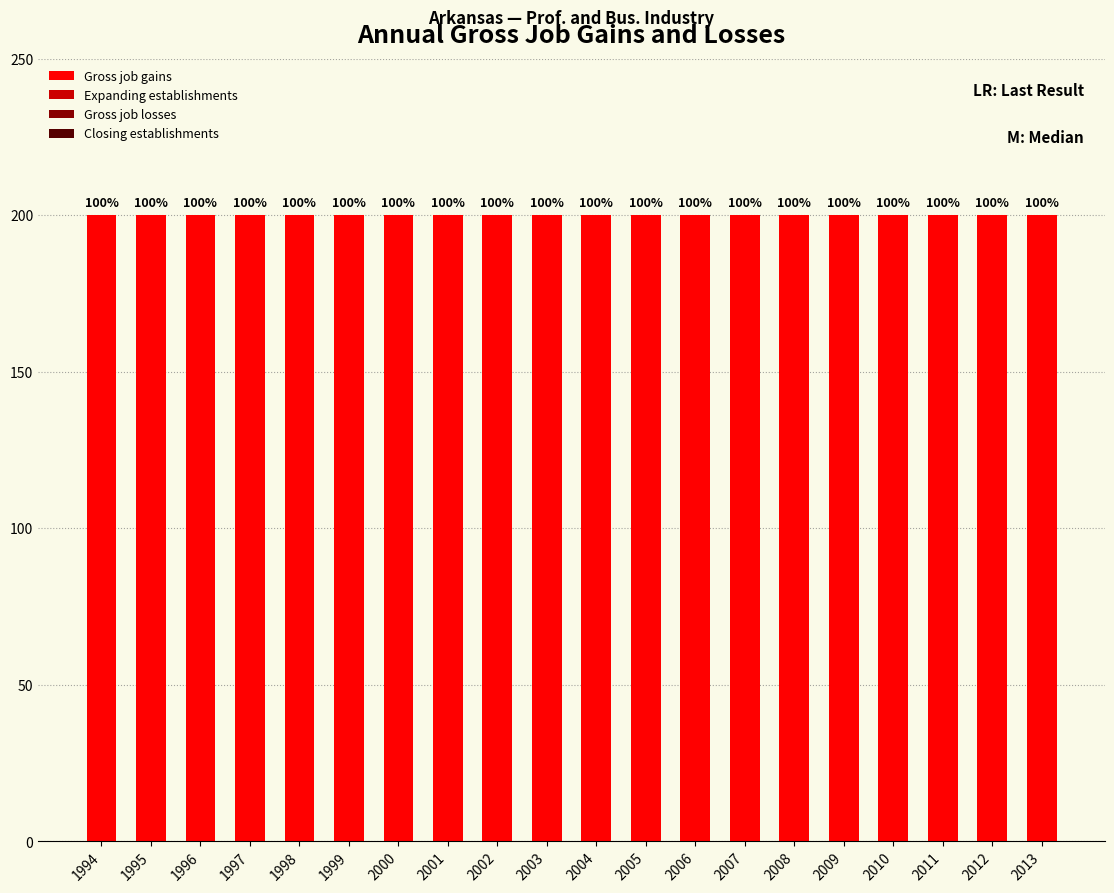

The value of Gross job gains at 2013 is 304. True or false?

False